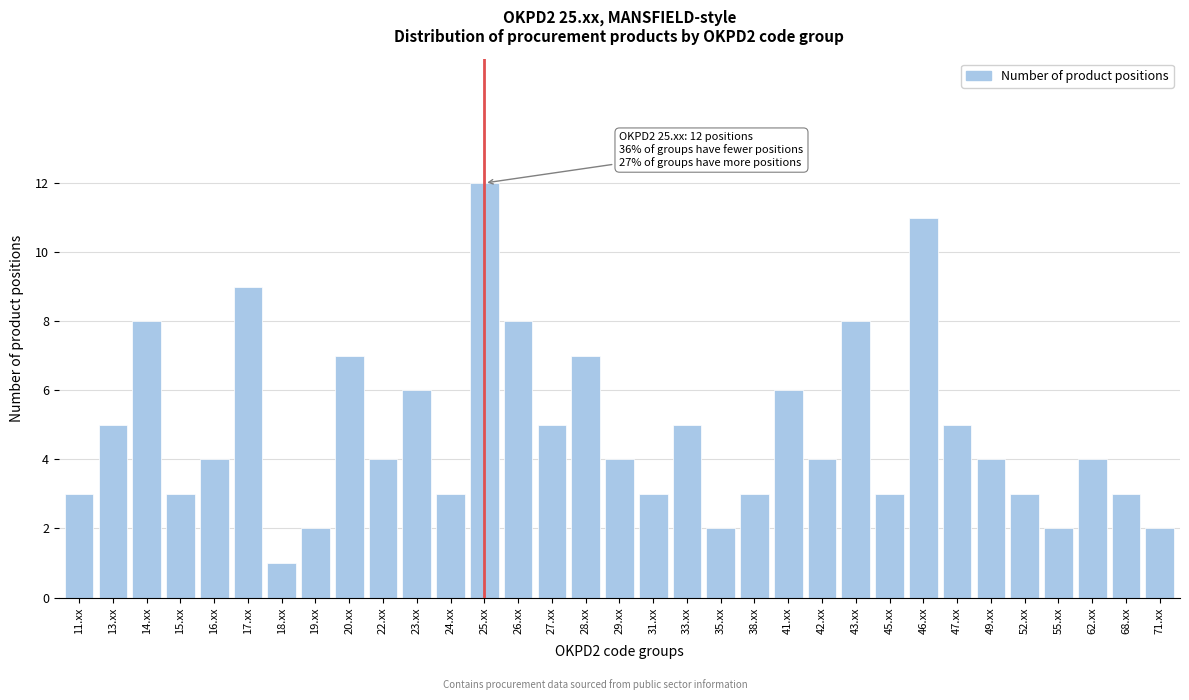

At which category does the chart reach its minimum across all series?

18.xx